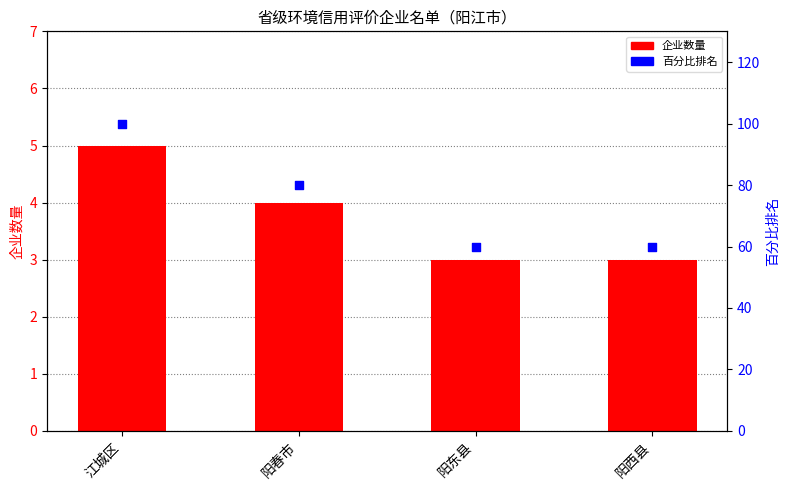

Which series has the largest total across all categories?

百分比排名